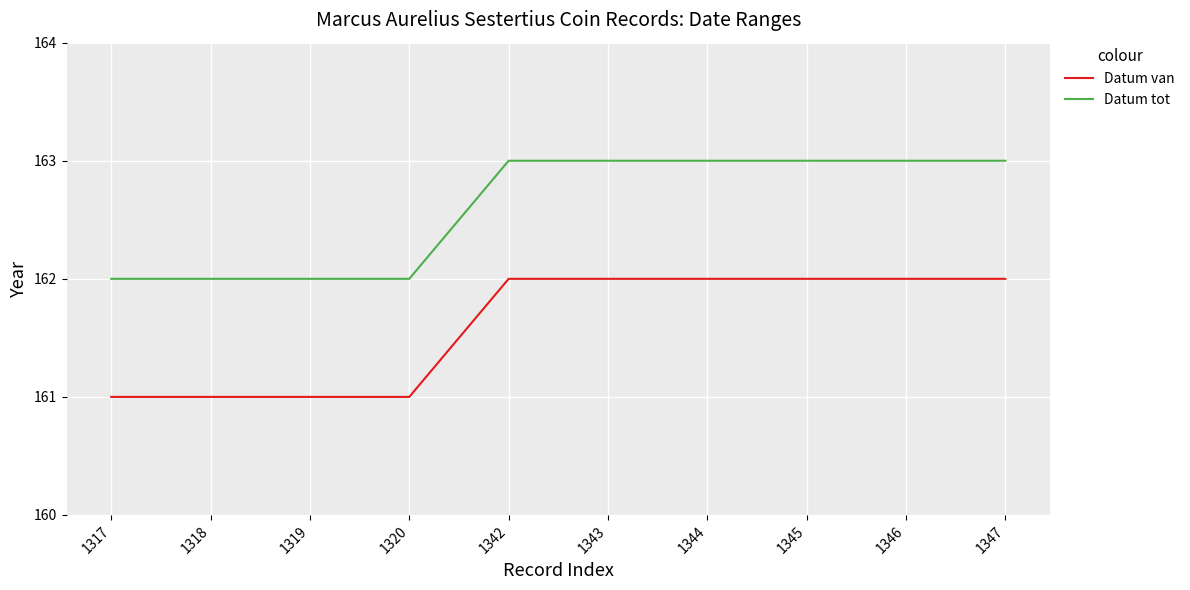

Does the chart display data point markers on the line(s)?

No